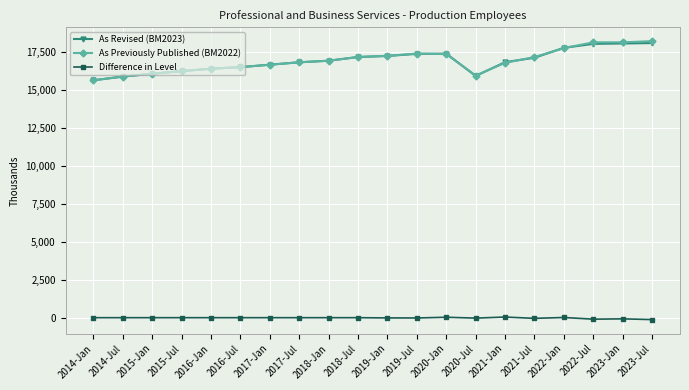

After their last crossing, which series has the higher values: As Previously Published (BM2022) or As Revised (BM2023)?

As Previously Published (BM2022)